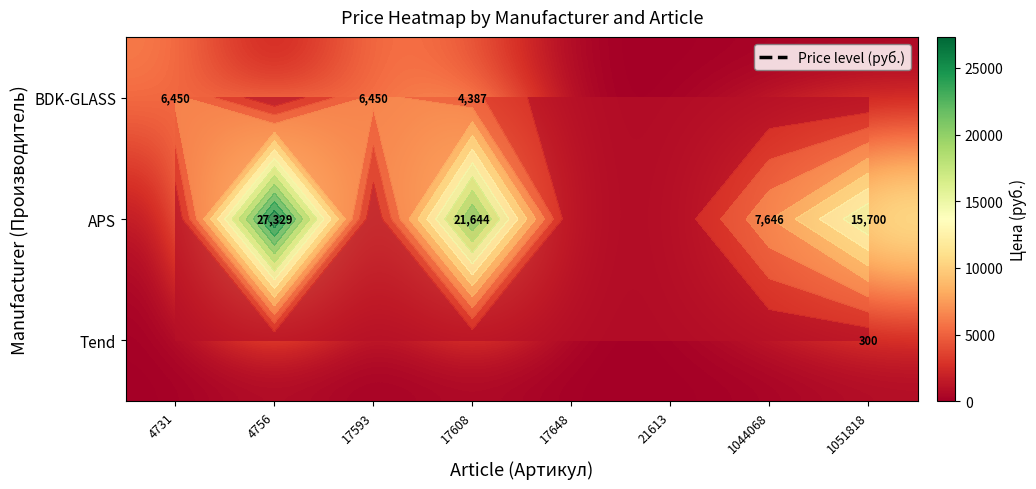

What is the sum of all Tend values?

300